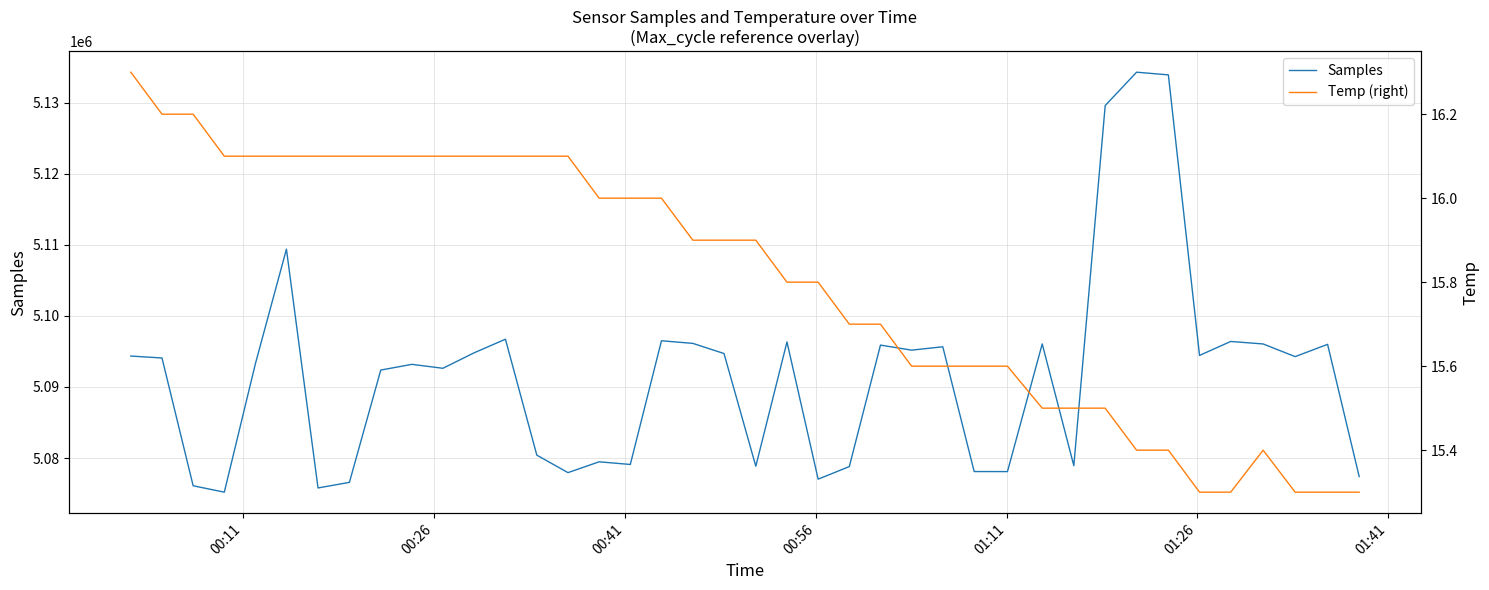

What is the average value of the Samples series?

5091745